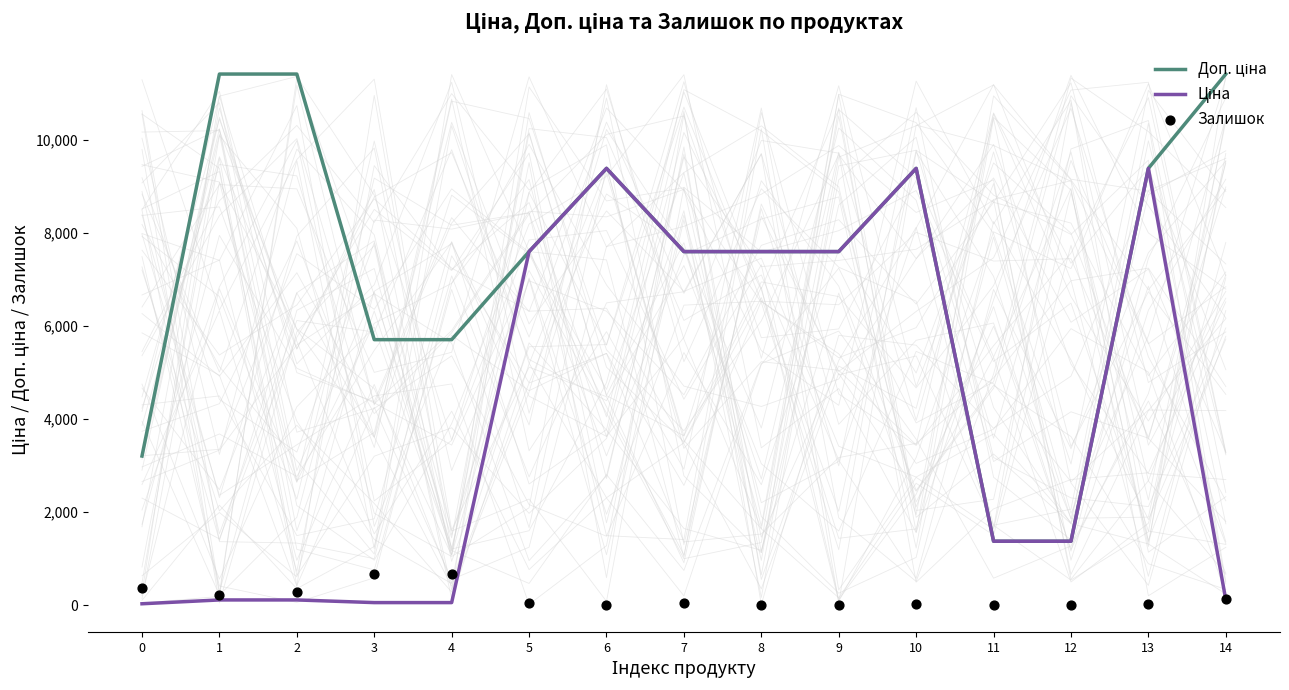

What is the total value across all series at 2?

11814.1